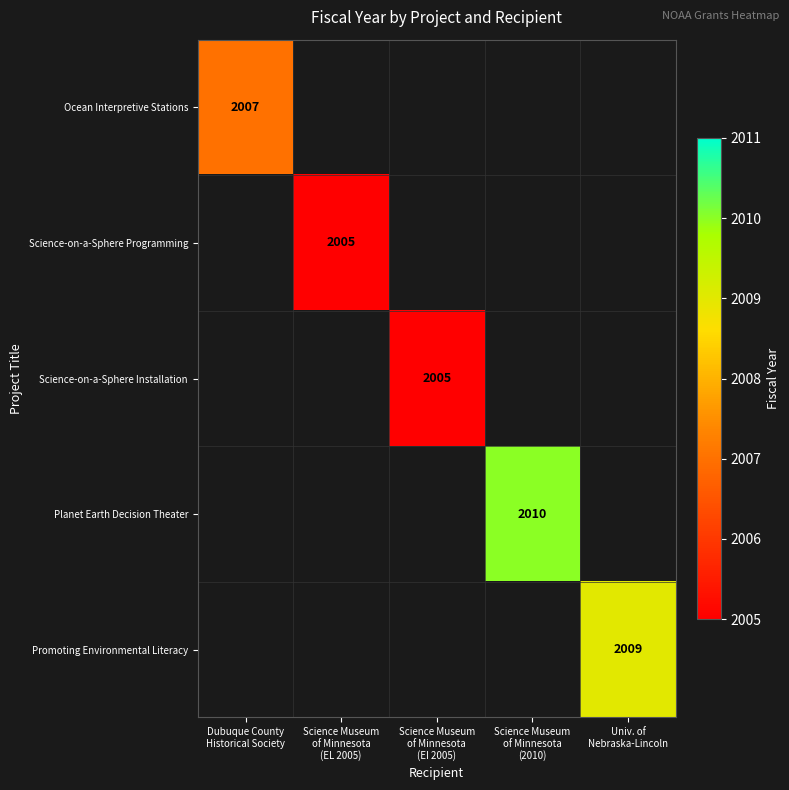

Is it true that Planet Earth Decision Theater equals 0 at Dubuque County Historical Society?

True